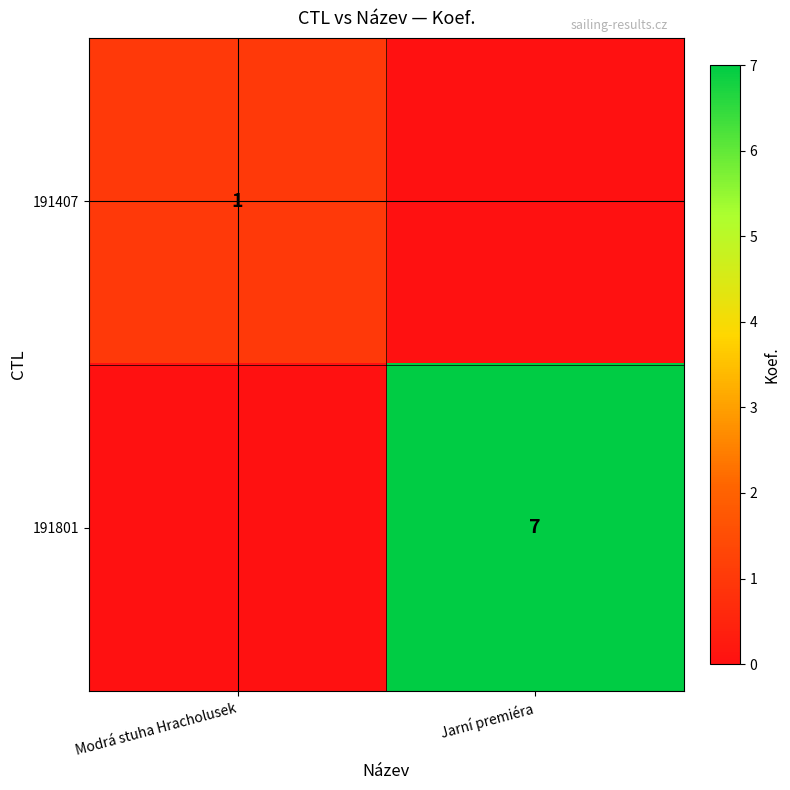

True or false: 191407 has a value of 1 at Modrá stuha Hracholusek.

True